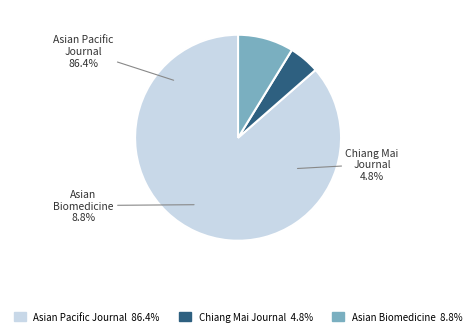

True or false: Asian Biomedicine accounts for 9% of the total.

True